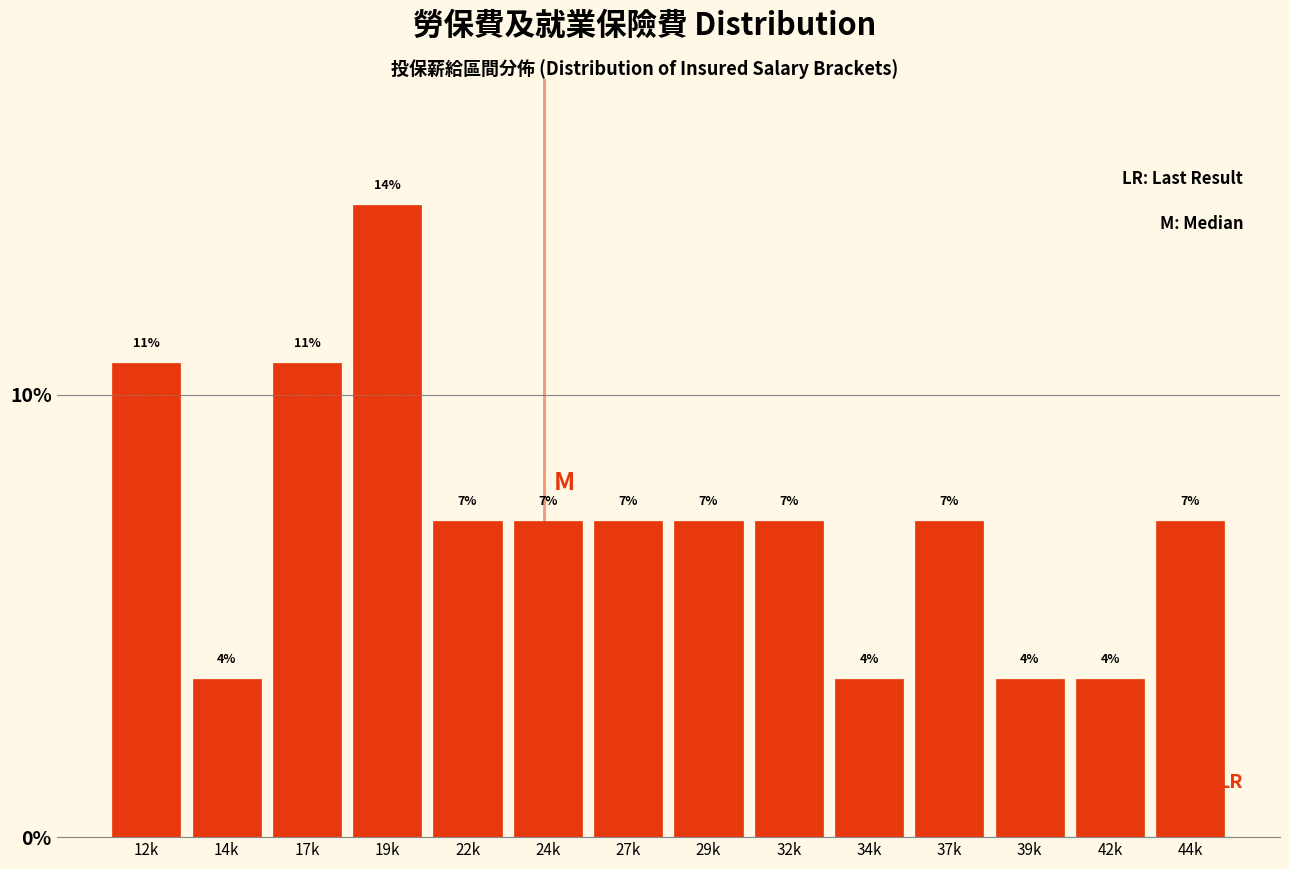

Are the bars horizontal?

No